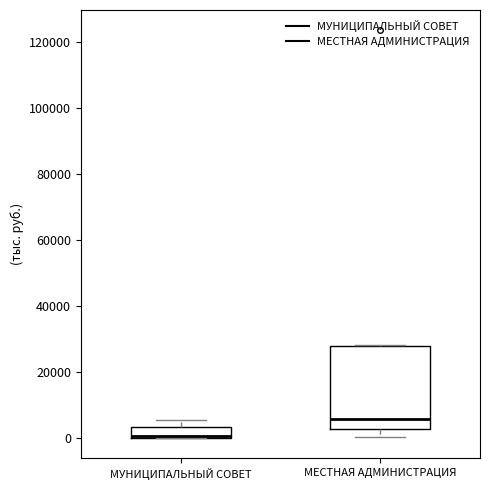

Reading left to right, read every box against the y-axis: the position of its median line, the range the box covers, and the ends of its whiskers. The values are not printed on the chart, so give them approximately, as read against the axis.

МУНИЦИПАЛЬНЫЙ СОВЕТ: median 0 (drawn on the box's lower edge), box 0 to 4000, whiskers 0 to 6000
МЕСТНАЯ АДМИНИСТРАЦИЯ: median 6000, box 2000 to 28000, whiskers 0 to 28000